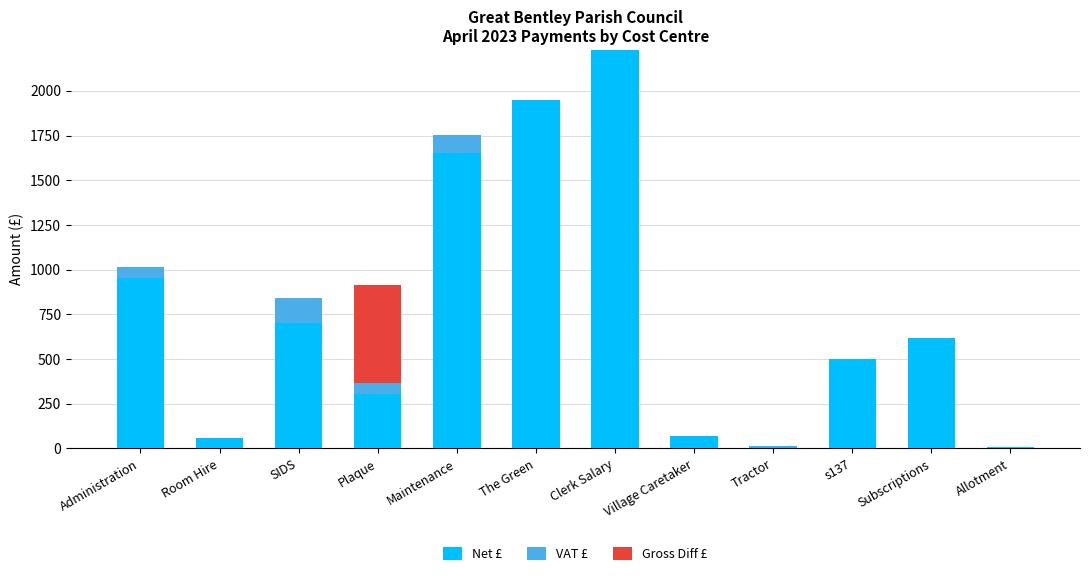

What is the label of the 6th bar from the left?

The Green